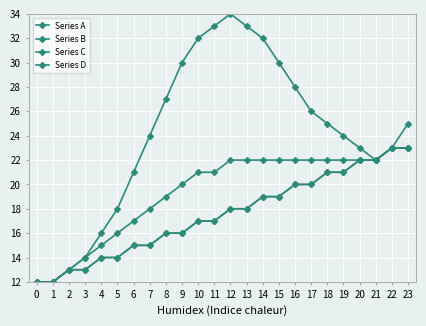

Is this an area chart (filled region under the line)?

No